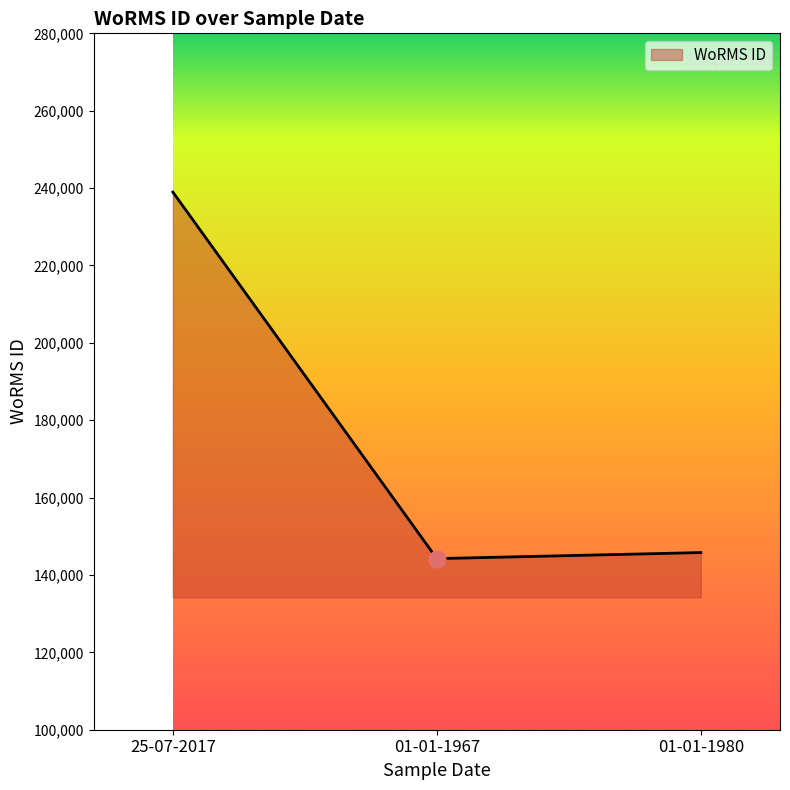

Where is the data nearest to the value 191597?

01-01-1980